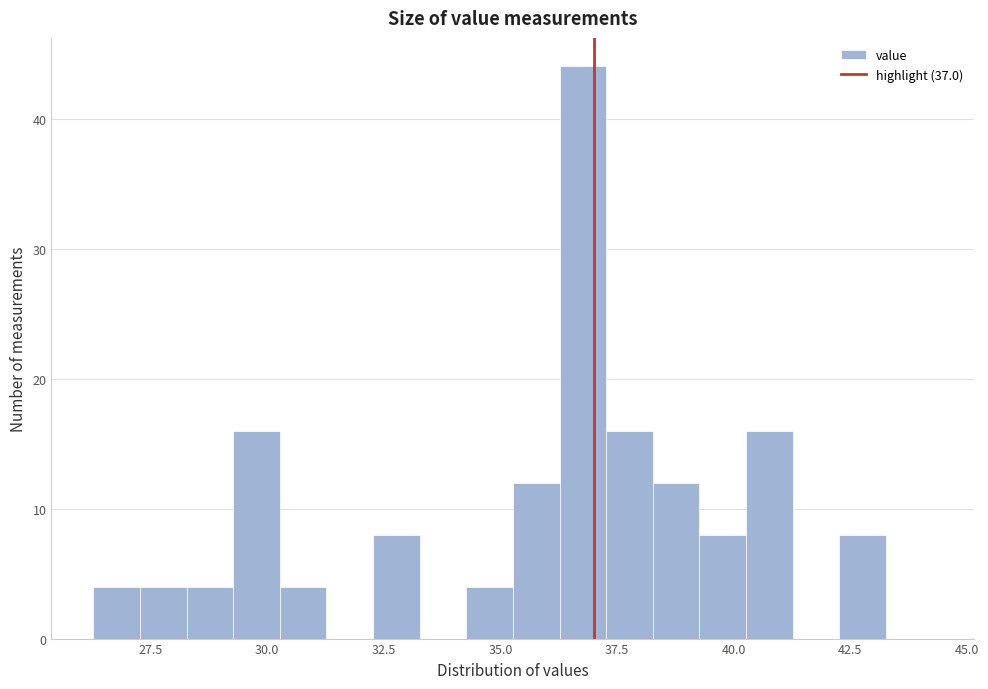

Read against the x-axis, roughly where is the centre of the tallest bar?

37.0